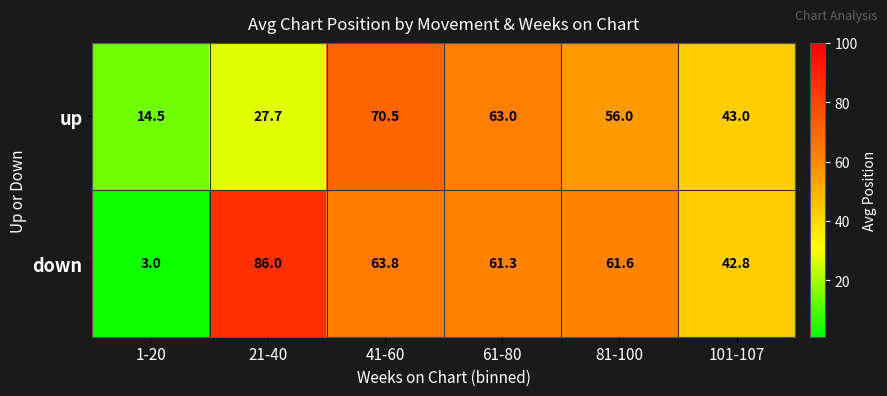

Which series has the largest total across all categories?

down